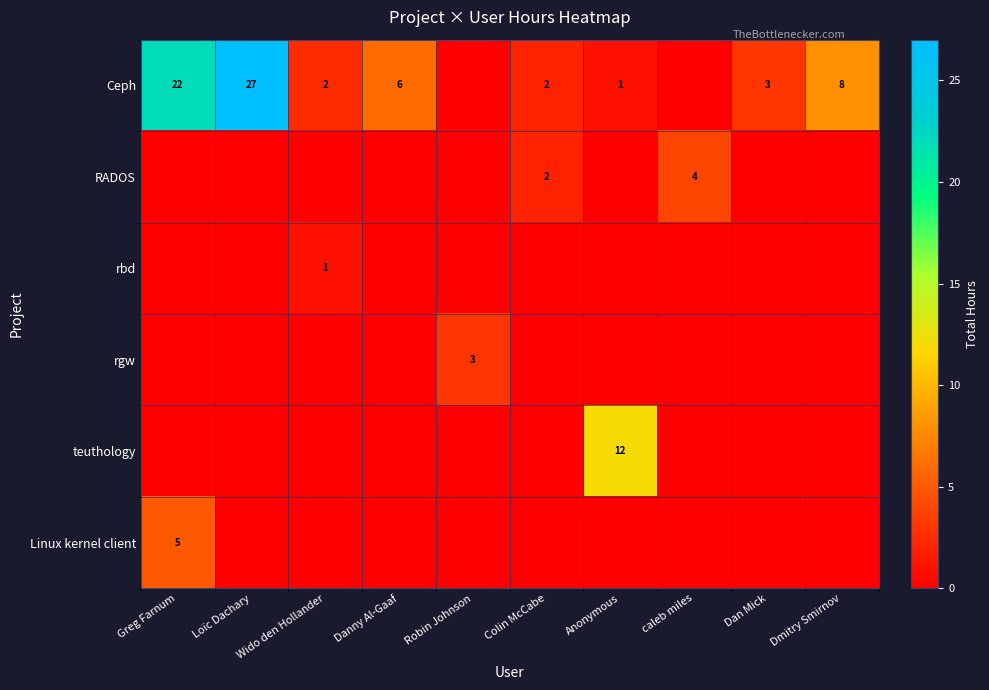

The RADOS series shows 2 at Colin McCabe. True or false?

True